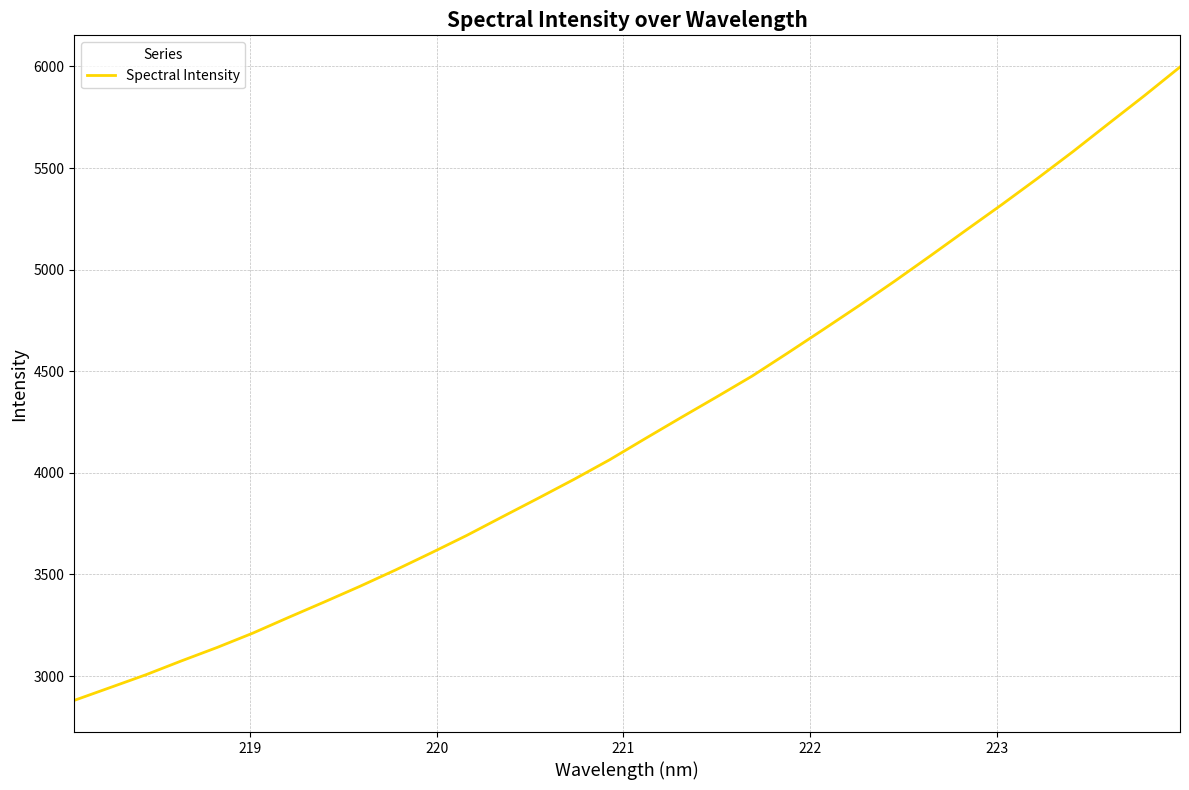

What is the difference between the maximum and minimum values?

3116.9